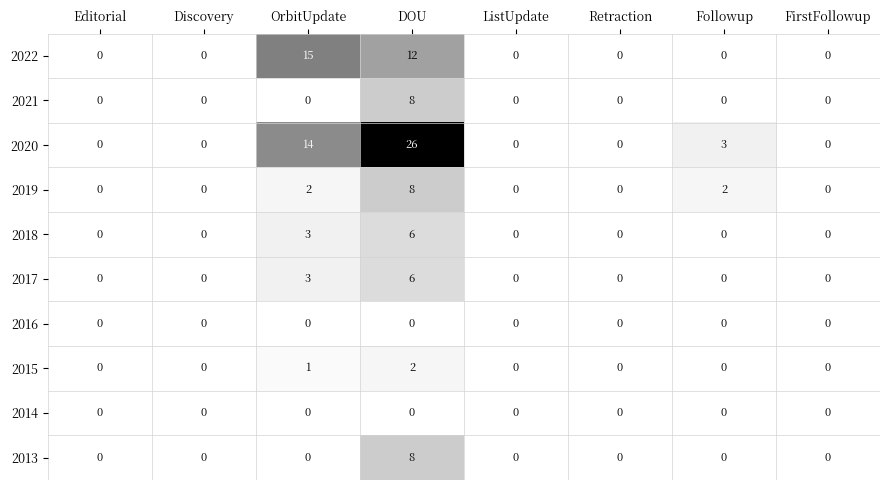

Count the 2018 values in the range 0 to 3.

7